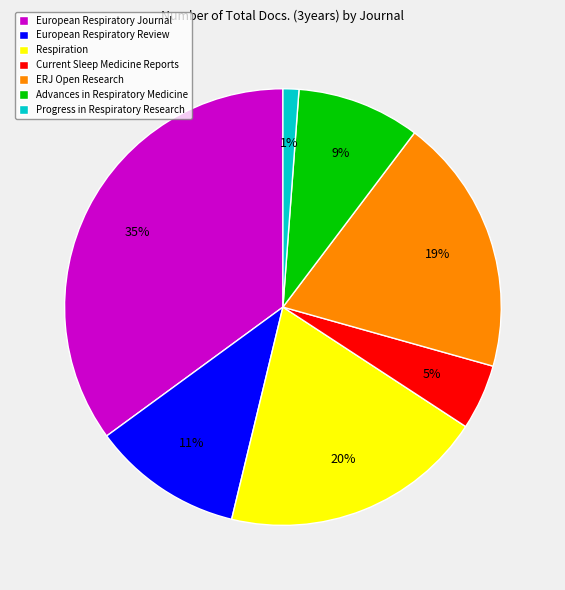

To the nearest percent, what is the combined percentage of Current Sleep Medicine Reports and Advances in Respiratory Medicine?

14%